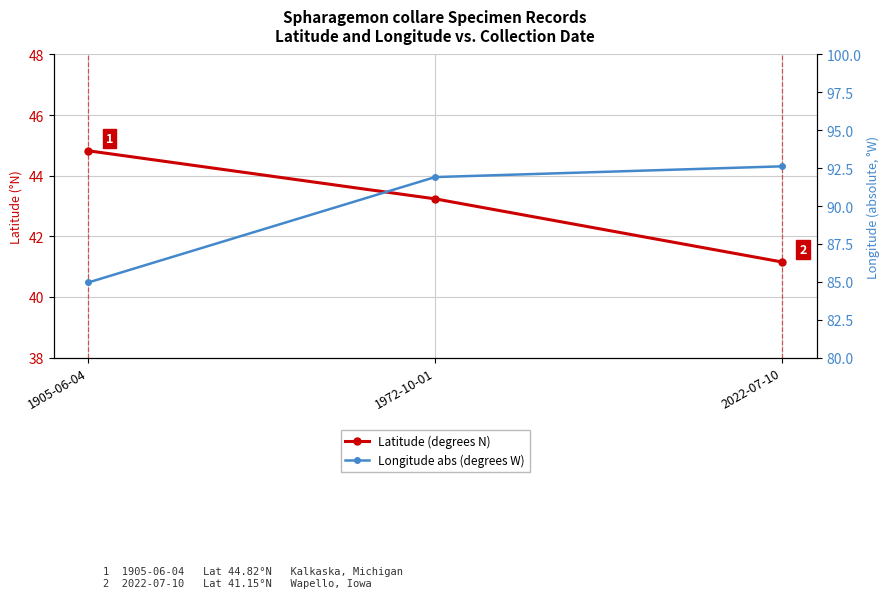

Does the chart display data point markers on the line(s)?

Yes